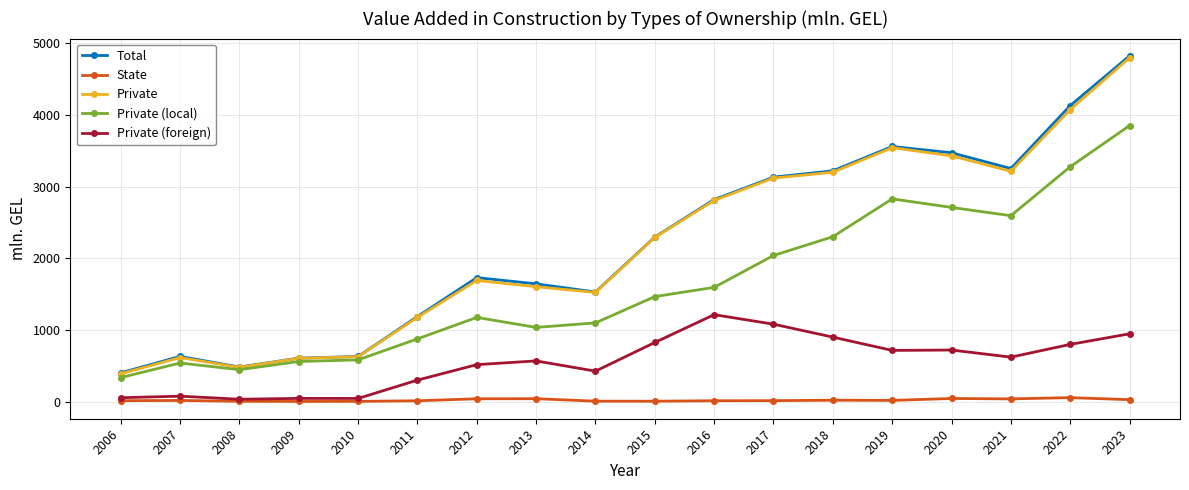

Does the chart display data point markers on the line(s)?

Yes